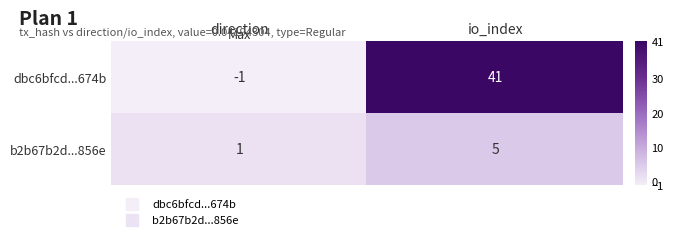

Is it true that dbc6bfcd...674b equals 41 at io_index?

True